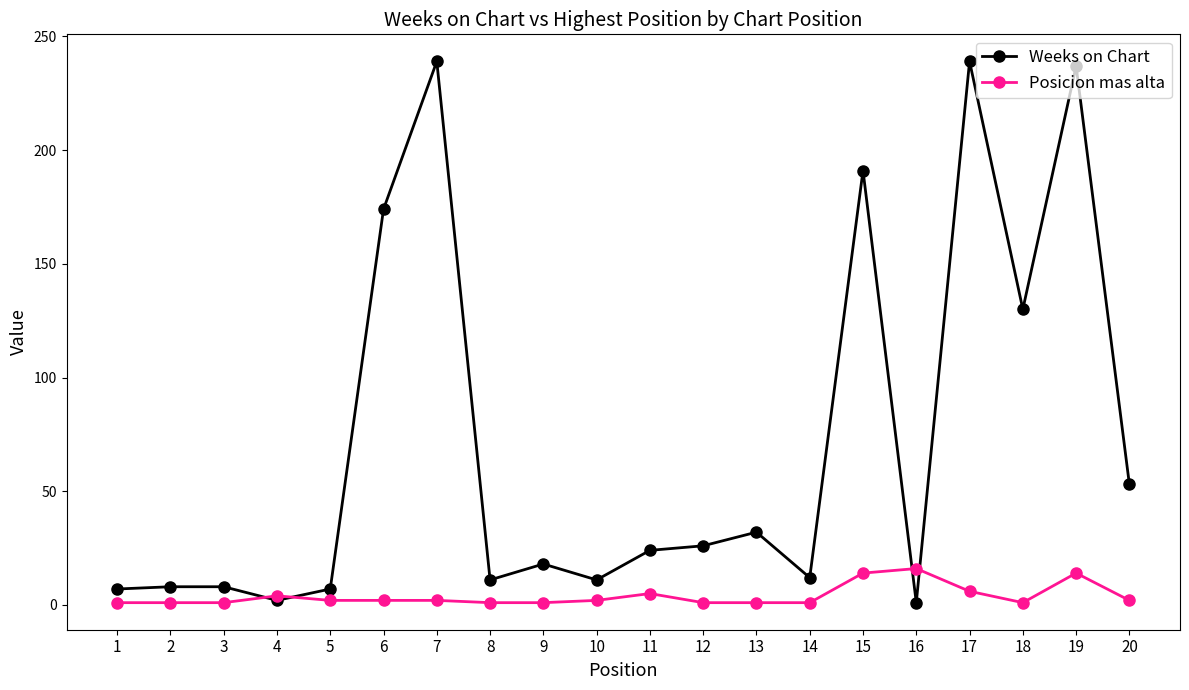

How many data points does each series have?

20